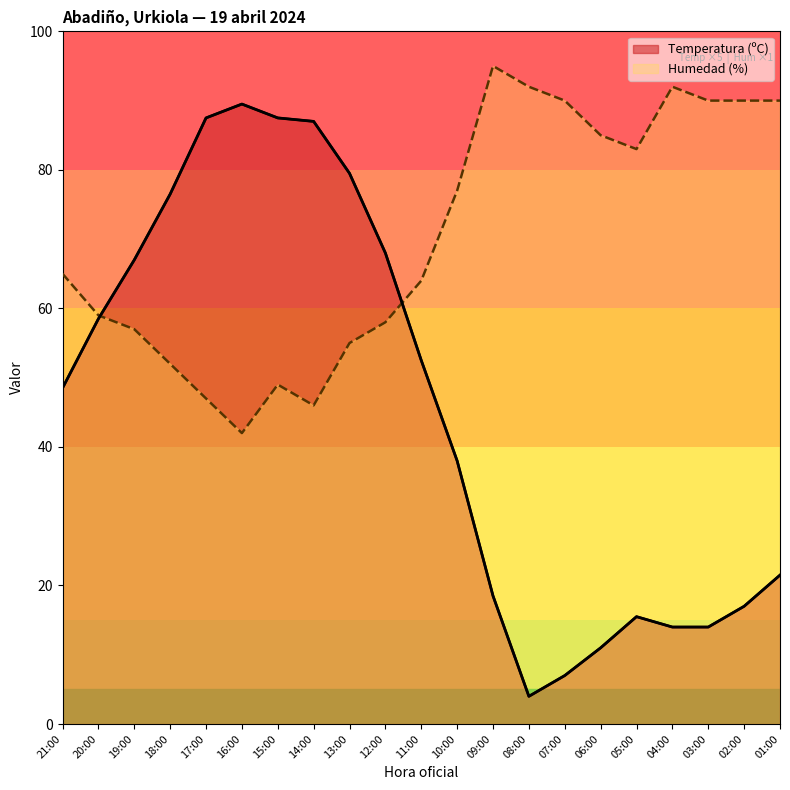

At how many categories does at least one series exceed 82?

13